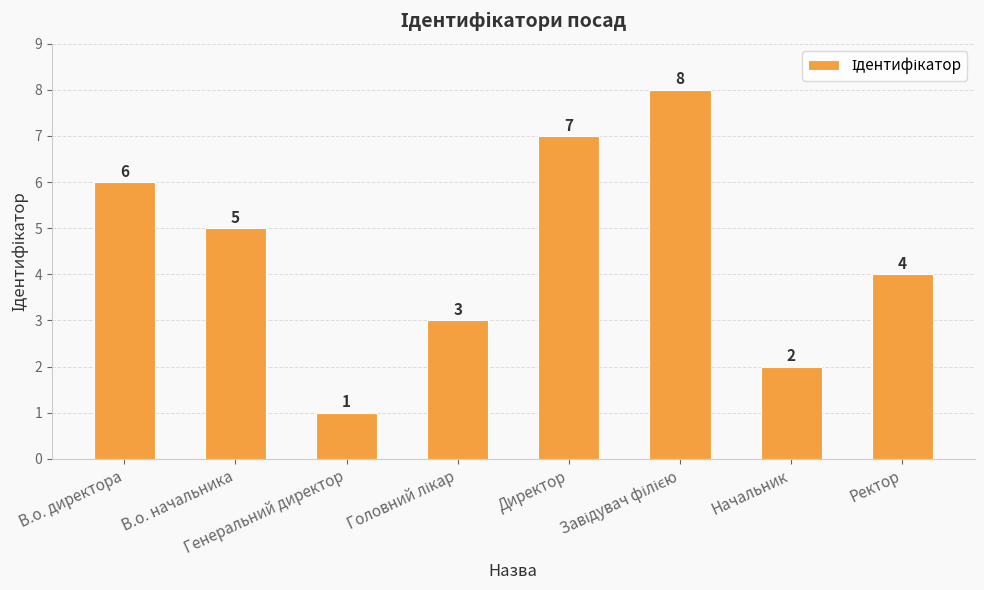

Between Генеральний директор and Начальник, which is larger?

Начальник